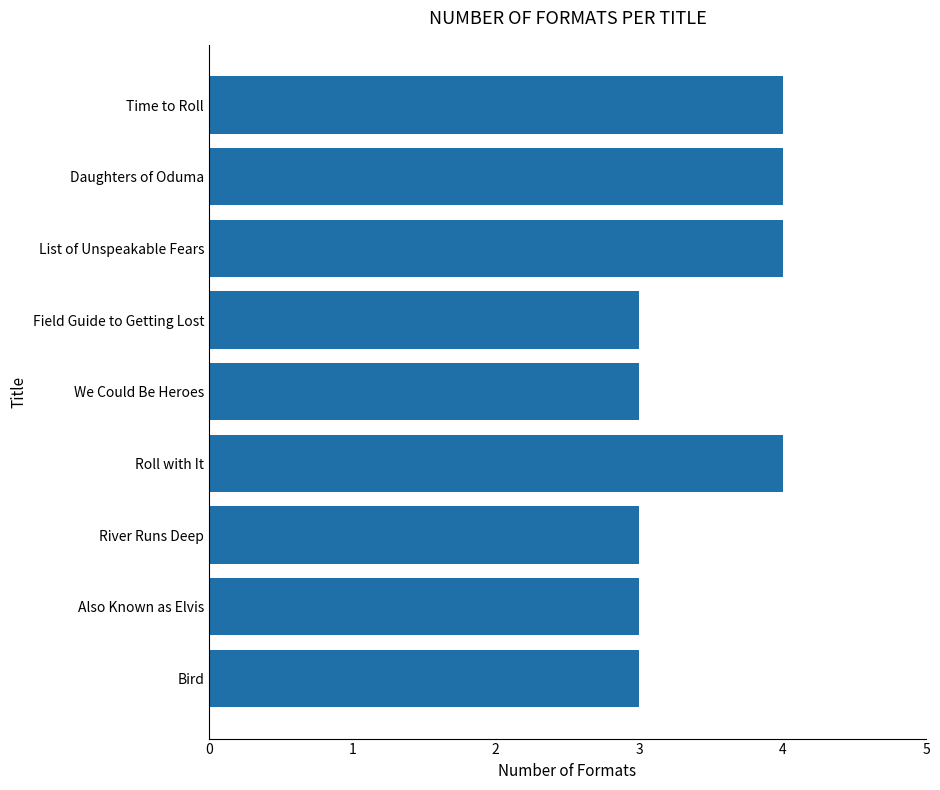

Approximately how many times larger is the value at Field Guide to Getting Lost compared to We Could Be Heroes?

1.0